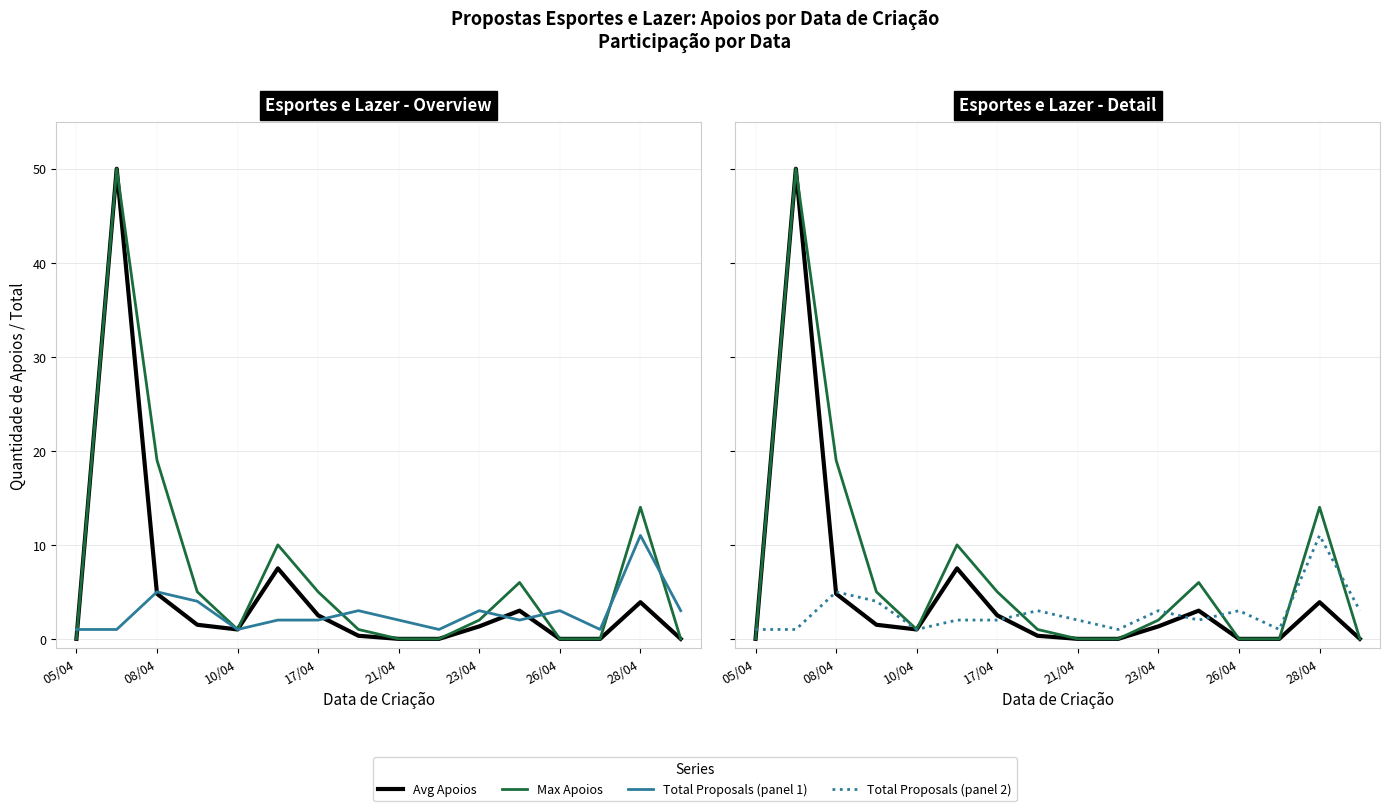

In Total Proposals, how many points are higher than both neighbors (excluding endpoints)?

5